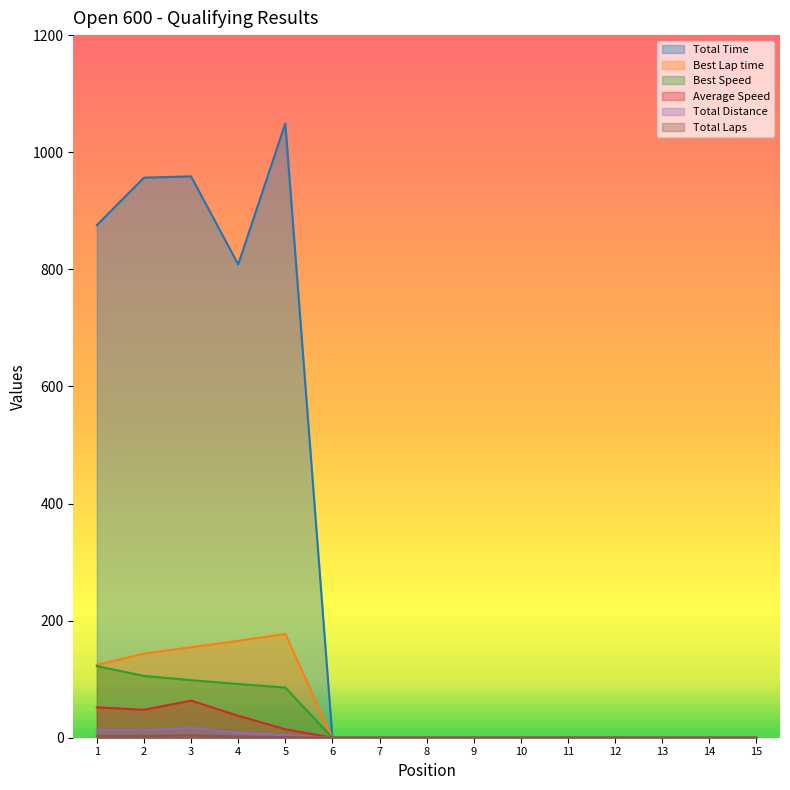

True or false: Best Lap time has more than 2 points higher than both neighbors.

False